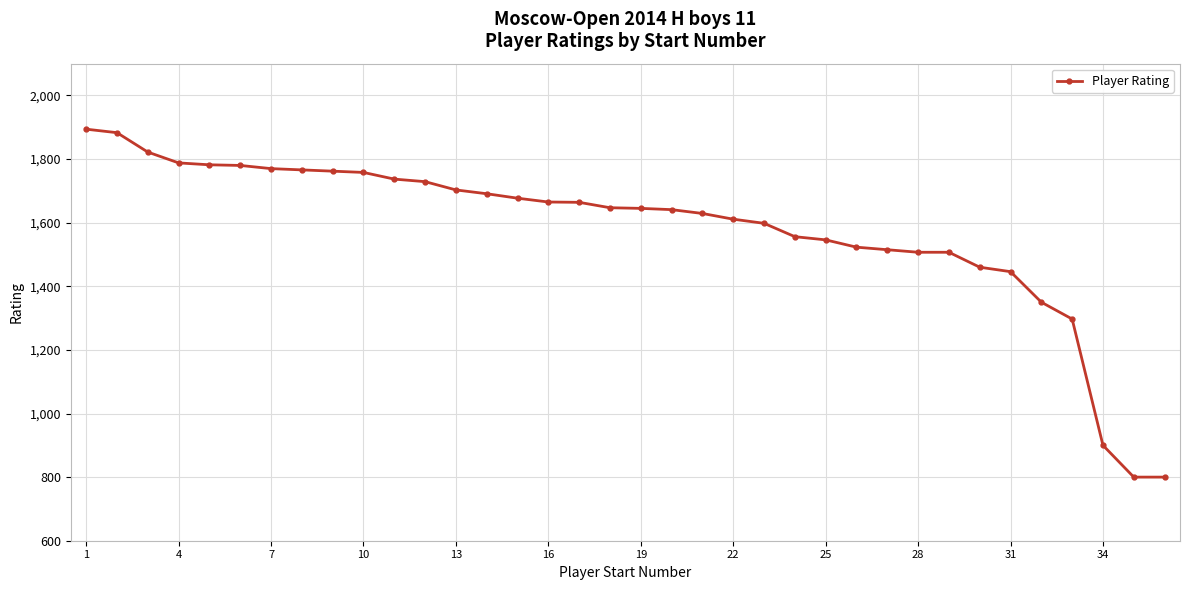

What is the smallest value displayed?

800